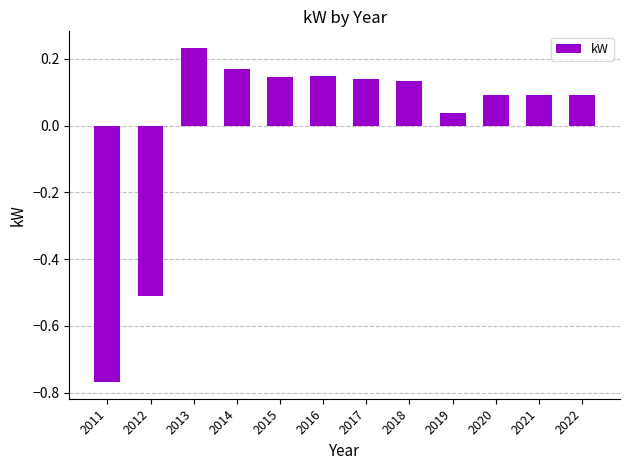

Between 2020 and 2014, which is larger?

2014